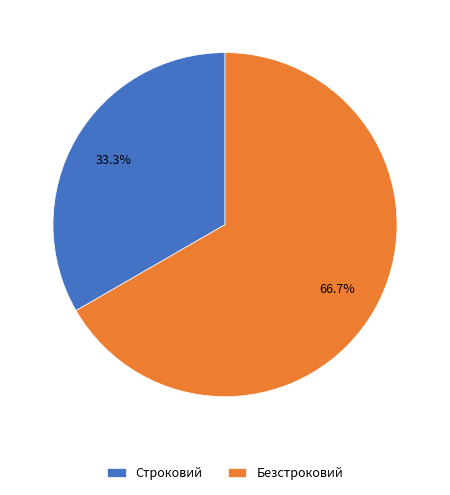

What is the smallest slice in the pie chart?

Строковий